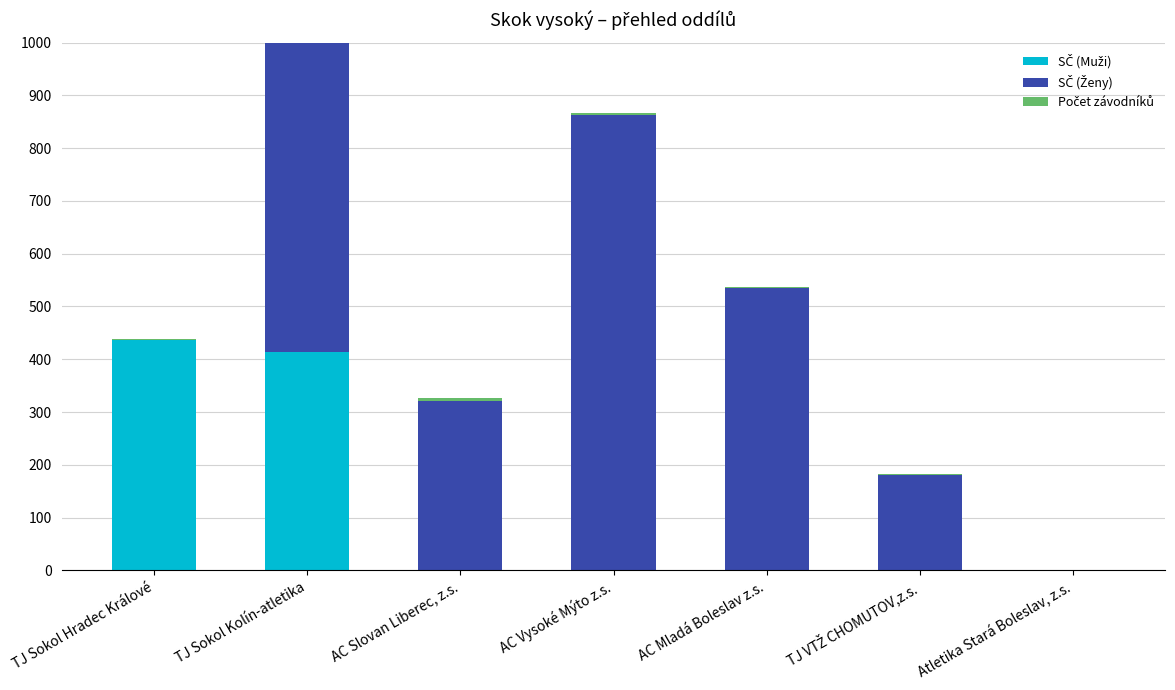

Reading left to right, transcribe all the data shown in this chart.

SČ (Muži): 436	413	0	0	0	0	0
SČ (Ženy): 0	631	321	863	535	180	0
Počet závodníků: 2	7	5	4	2	2	1